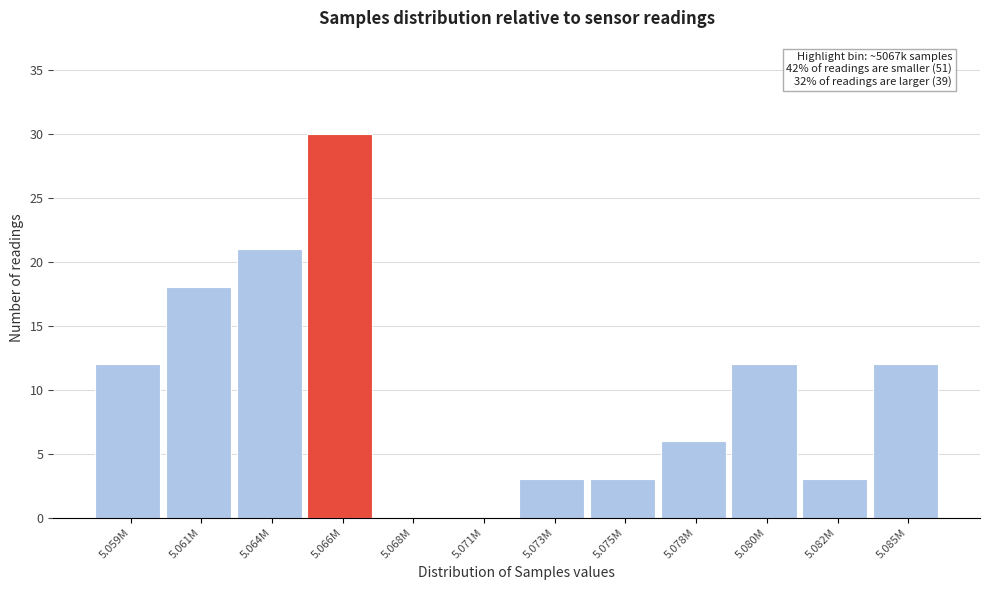

Reading left to right, what are all the values shown in this chart?

5.059M=12	5.061M=18	5.064M=21	5.066M=30	5.068M=0	5.071M=0	5.073M=3	5.075M=3	5.078M=6	5.080M=12	5.082M=3	5.085M=12